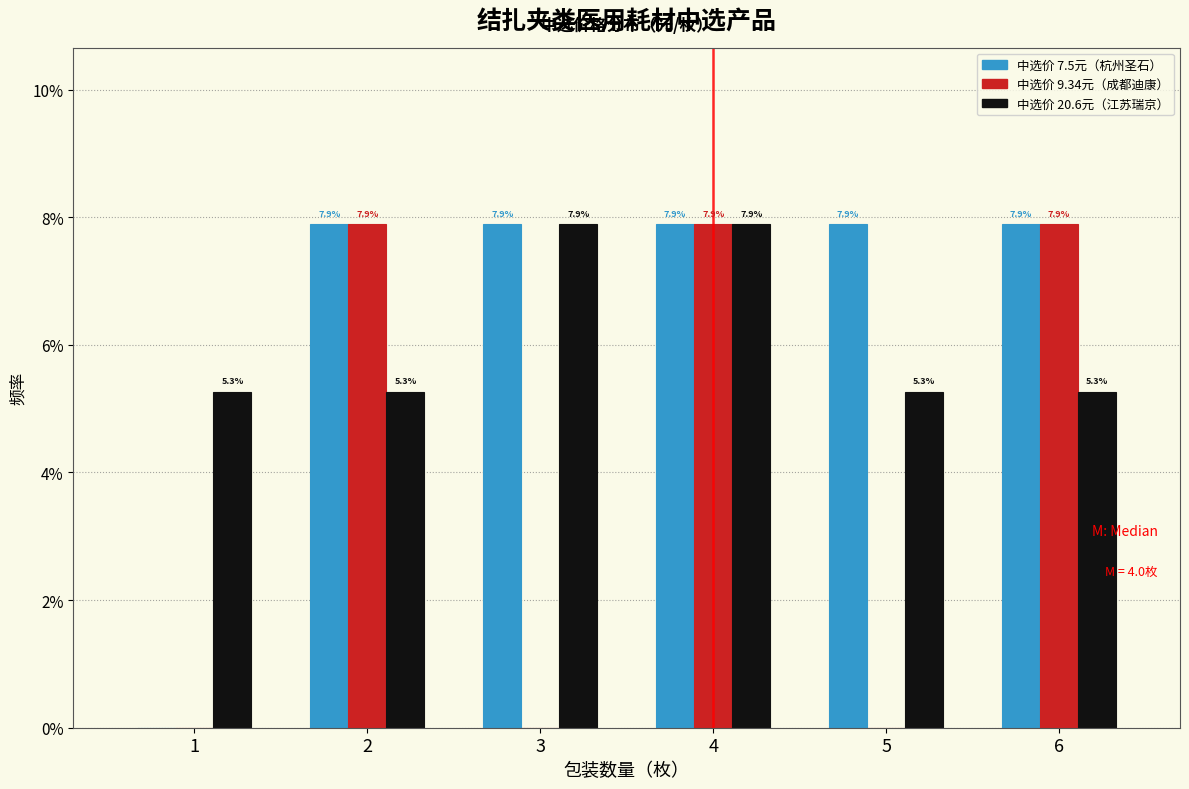

Does the chart contain stacked bars?

No